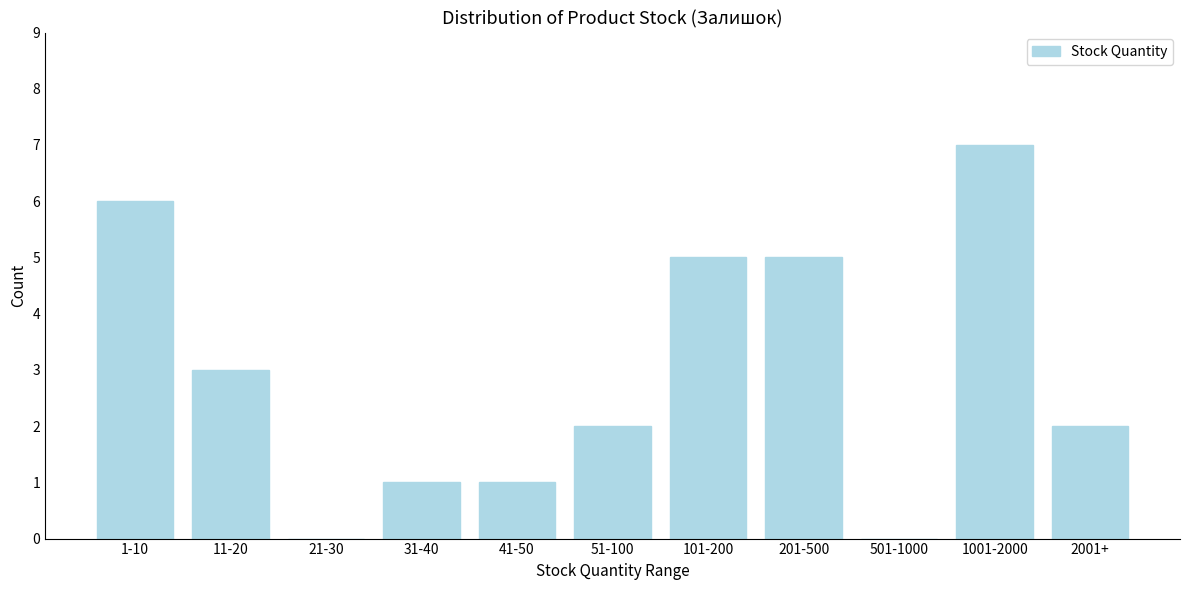

Reading left to right, extract all data points from this chart.

1-10=6	11-20=3	21-30=0	31-40=1	41-50=1	51-100=2	101-200=5	201-500=5	501-1000=0	1001-2000=7	2001+=2